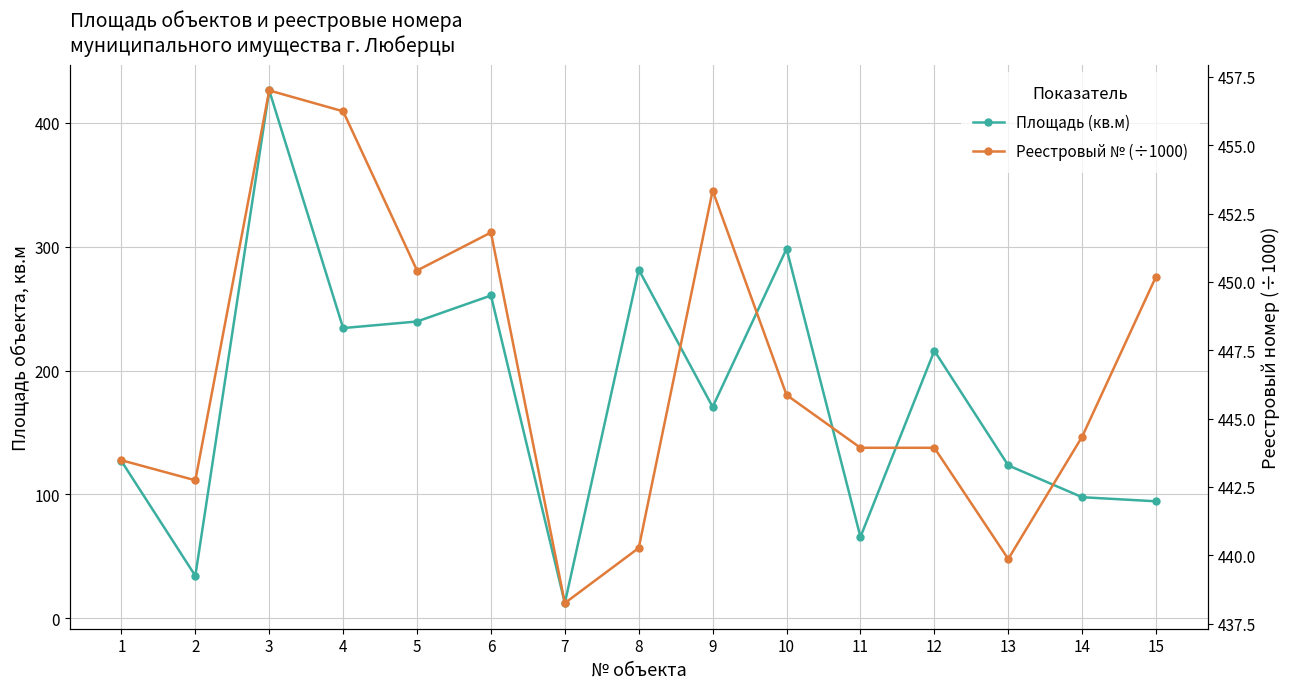

Where is the first local maximum for Реестровый № (÷1000)?

3